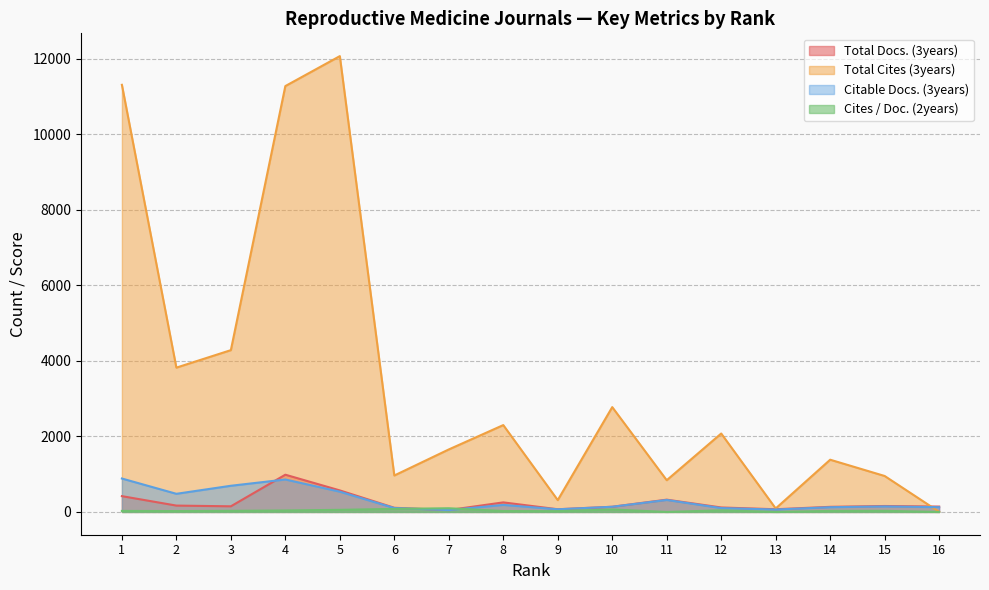

How many interior local peaks does the Cites / Doc. (2years) series have?

4